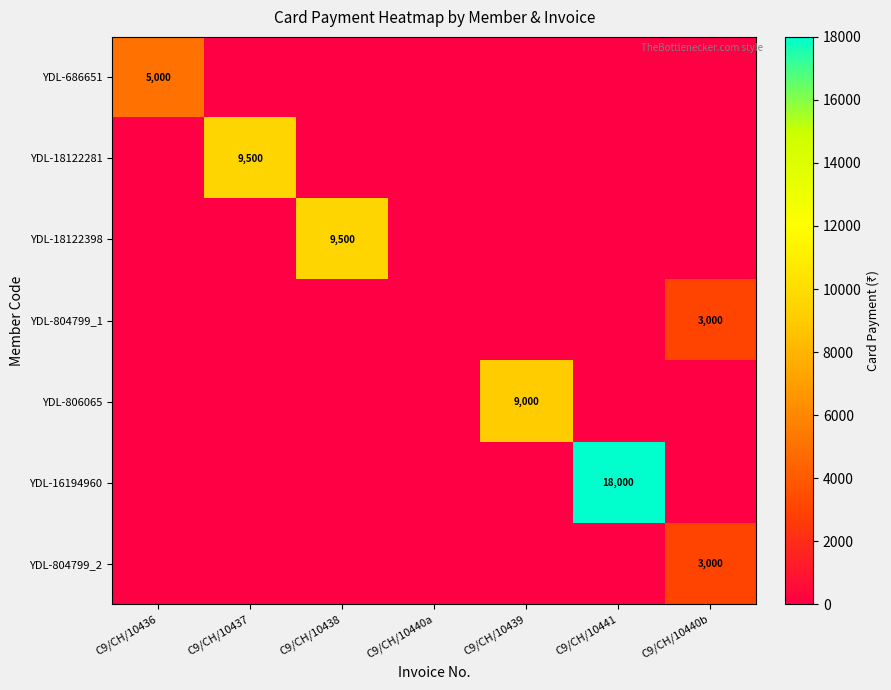

Is it true that YDL-18122398 equals 4691 at C9/CH/10436?

False